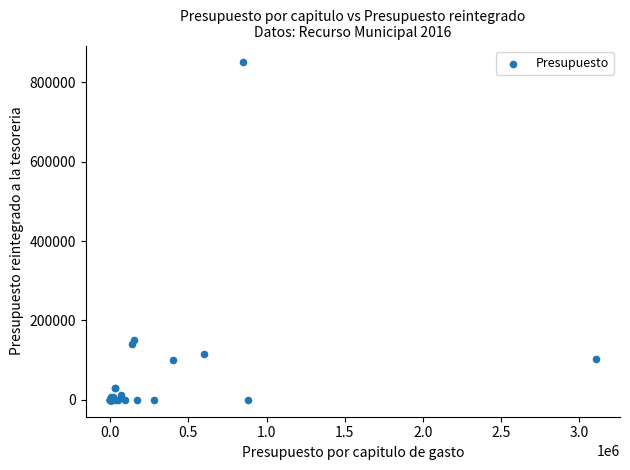

What Y value in the scatter plot is closest to 425000?

150000.0